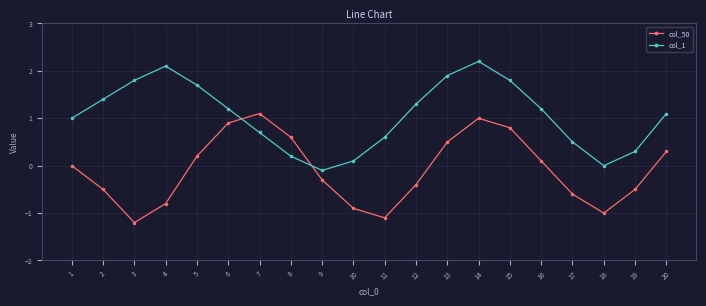

What is the spread (max minus min) of values at 11?

1.7